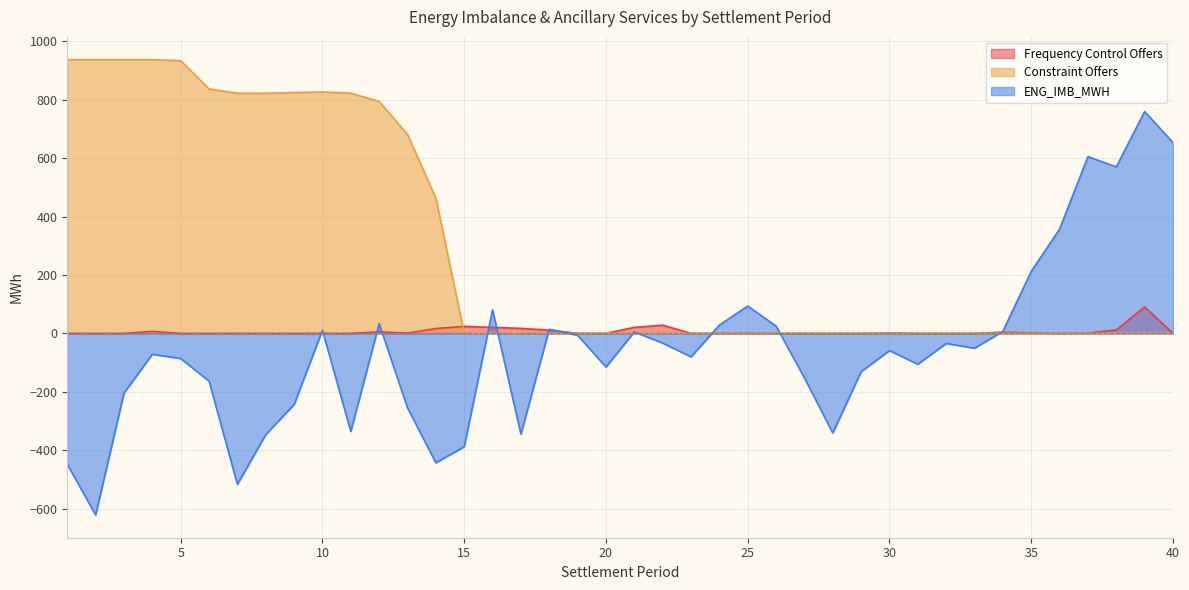

What is the lowest value of the ENG_IMB_MWH series?

-622.1